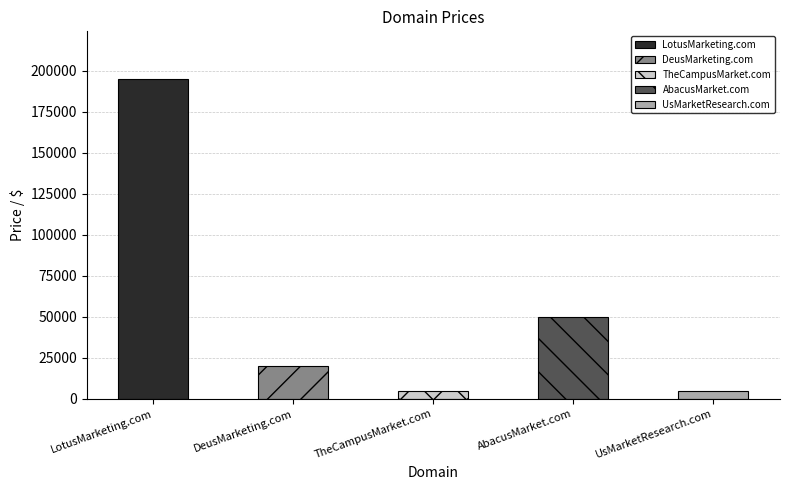

Does the chart contain stacked bars?

No